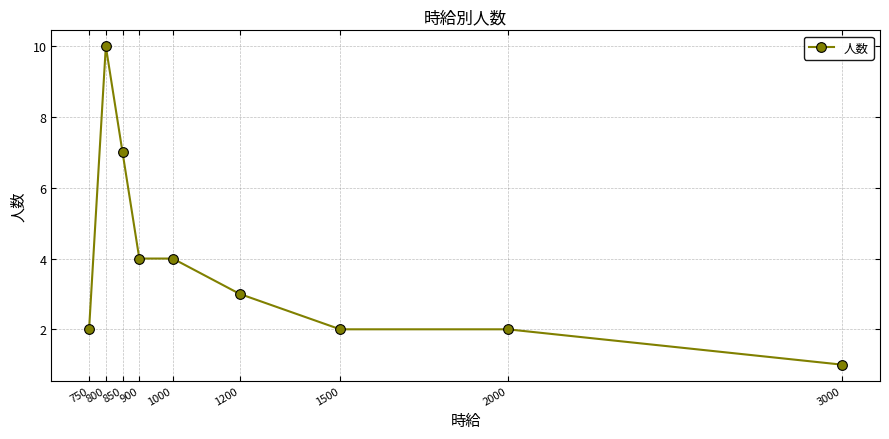

How many data points are less than 3?

4